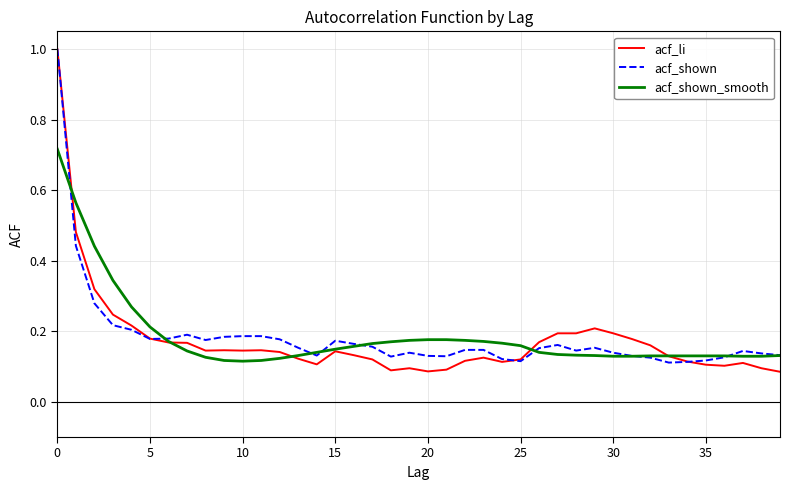

What are all the series names shown in the legend?

acf_li, acf_shown, acf_shown_smooth